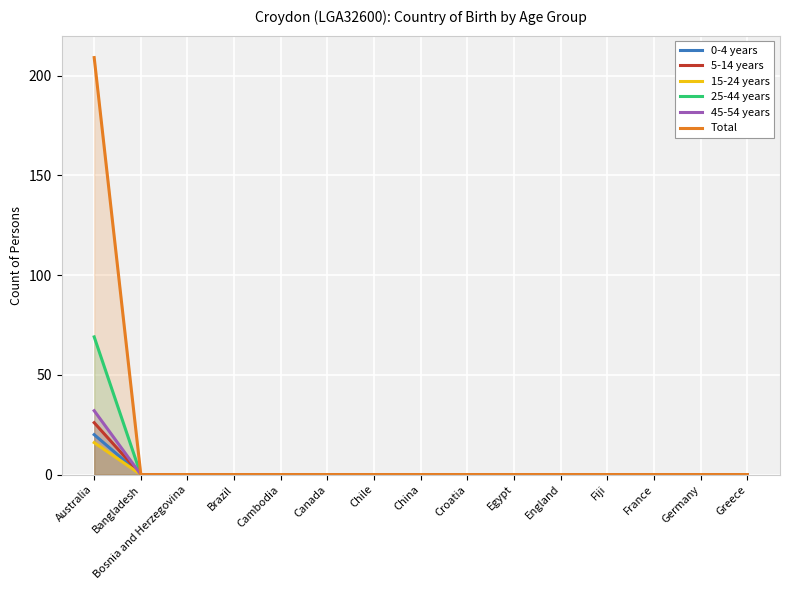

The 25-44 years series shows -40 at Croatia. True or false?

False